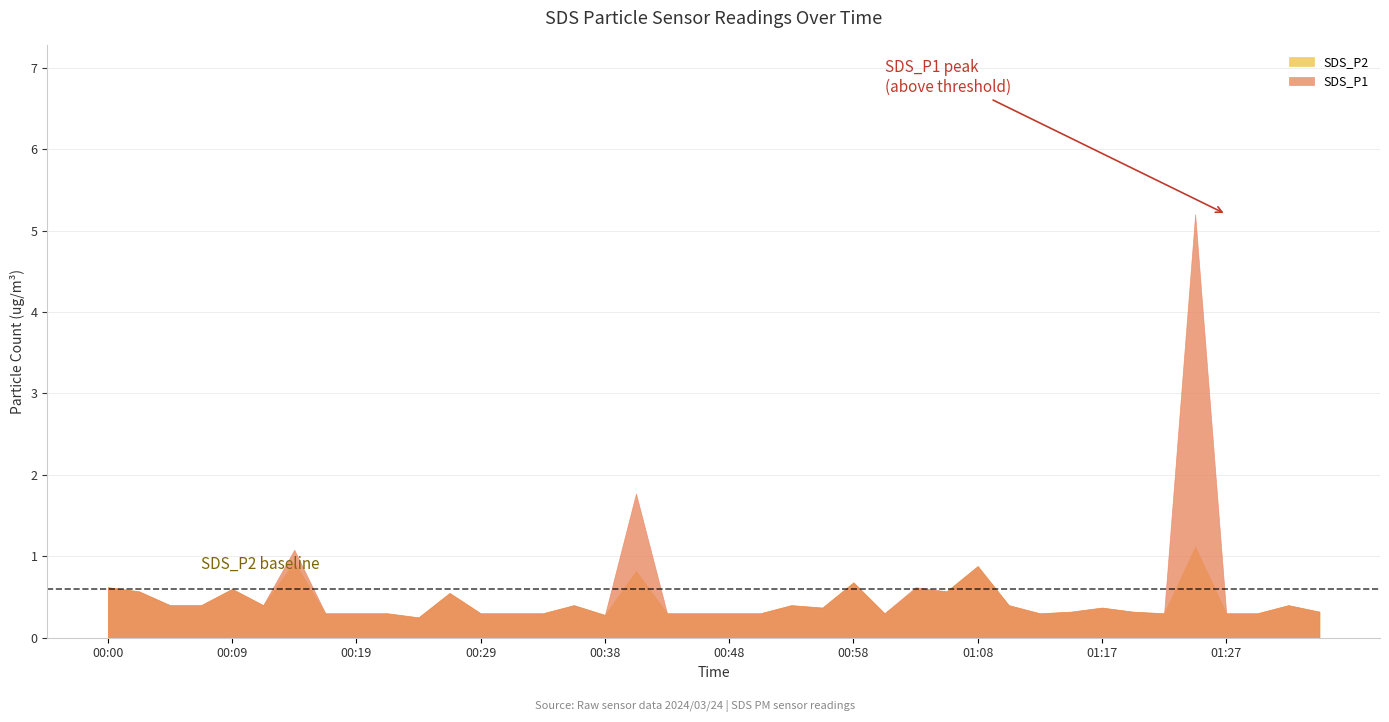

What is the maximum value for SDS_P2?

1.1